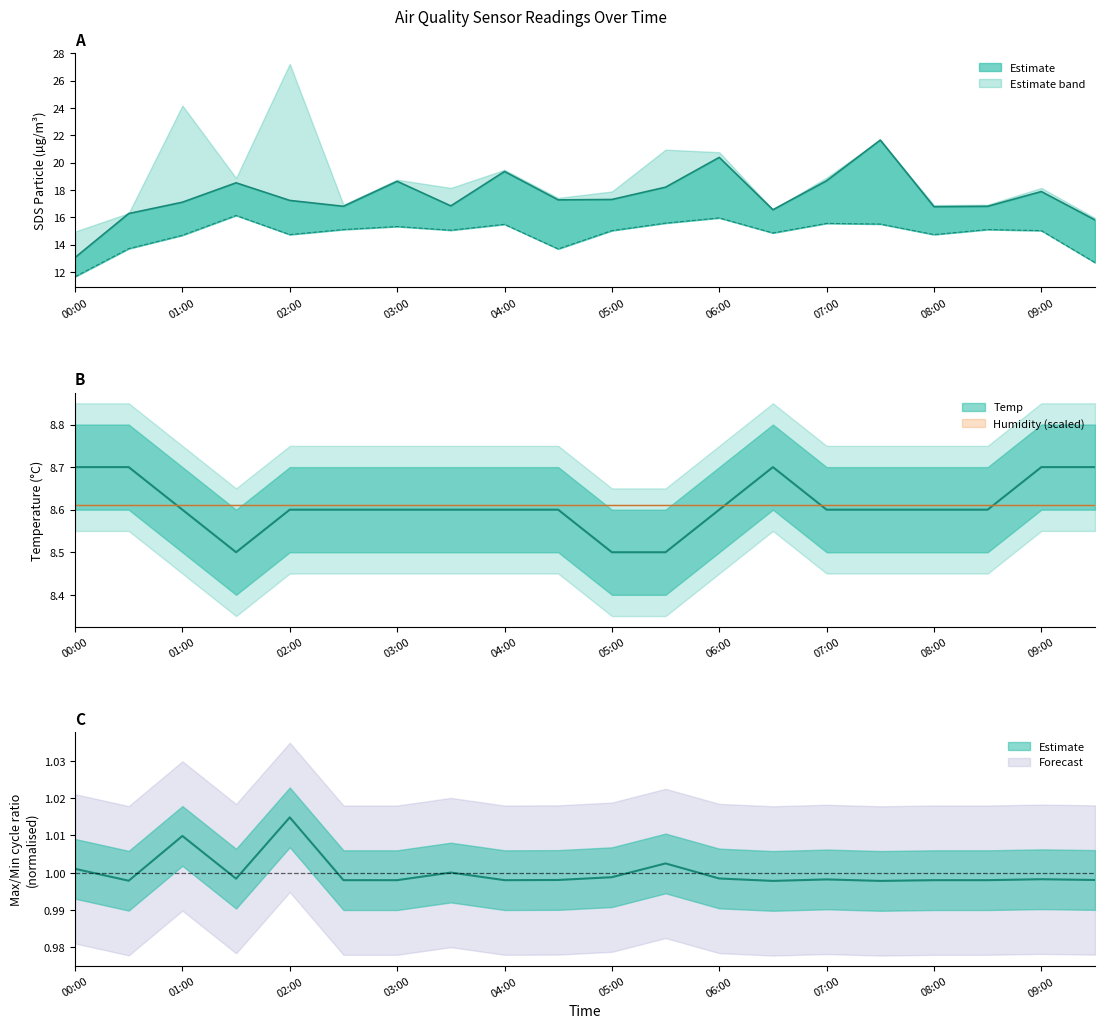

True or false: SDS_P2 and Max_cycle cross at least once.

False